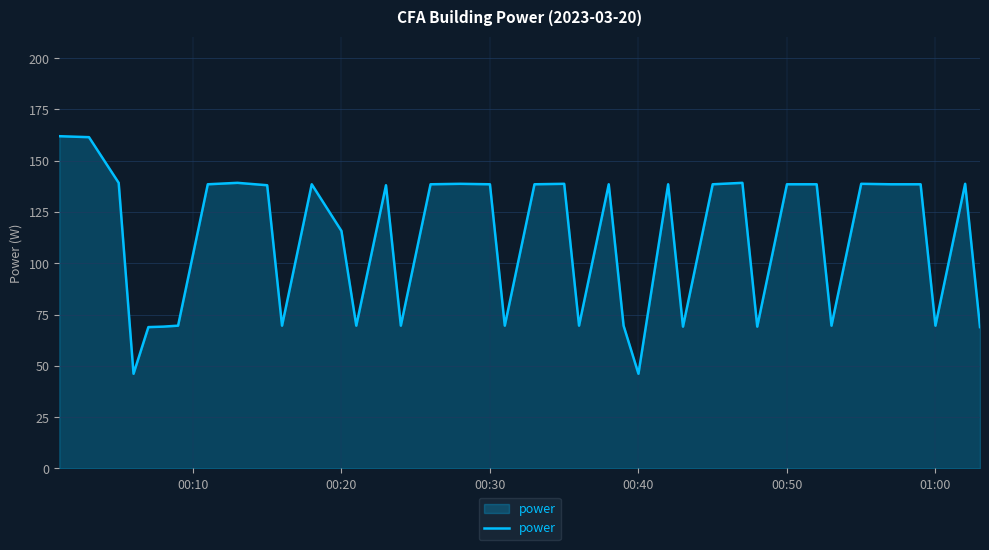

How many categories are shown in the chart?

40